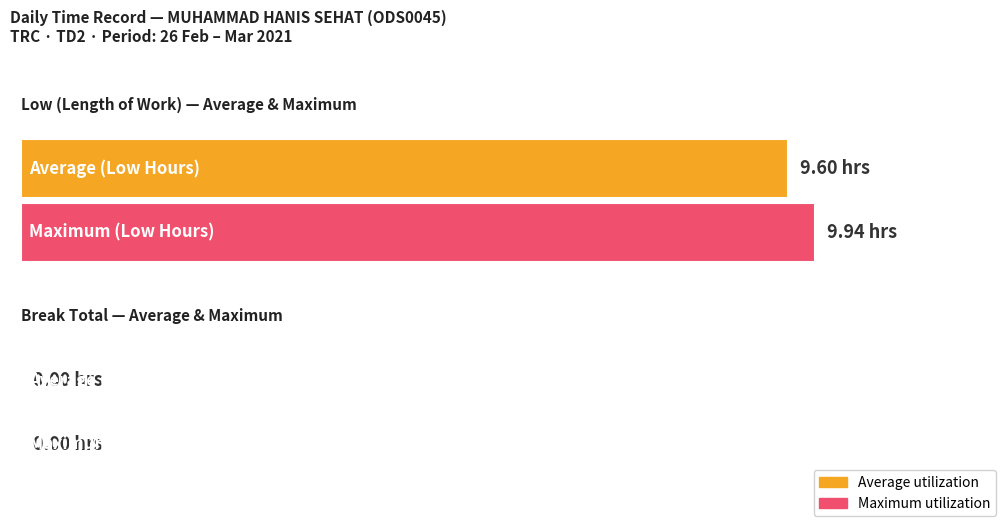

Rank the series by their maximum value, from lowest to highest.

Break Total, Low